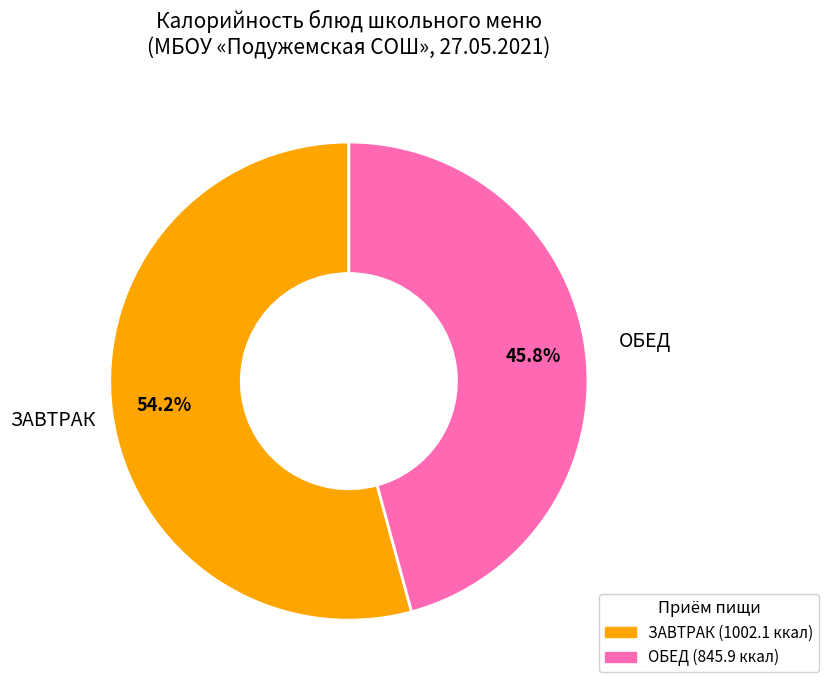

Is there a majority slice in this chart?

Yes